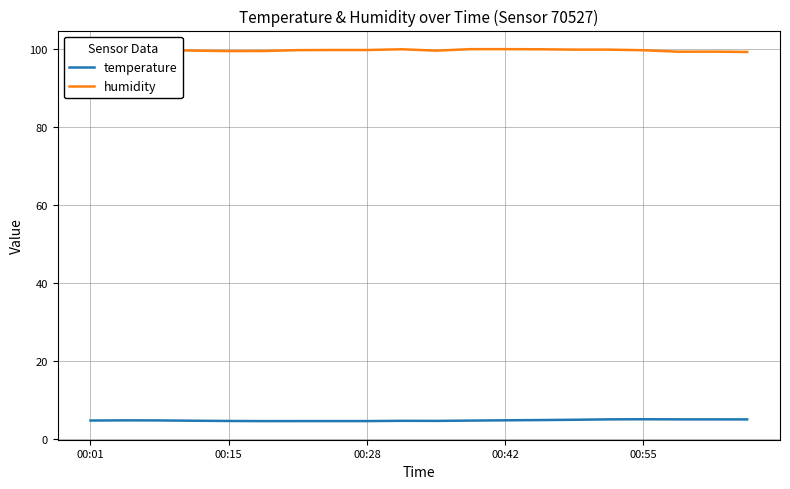

Is it true that temperature equals 1.0 at 00:28?

False